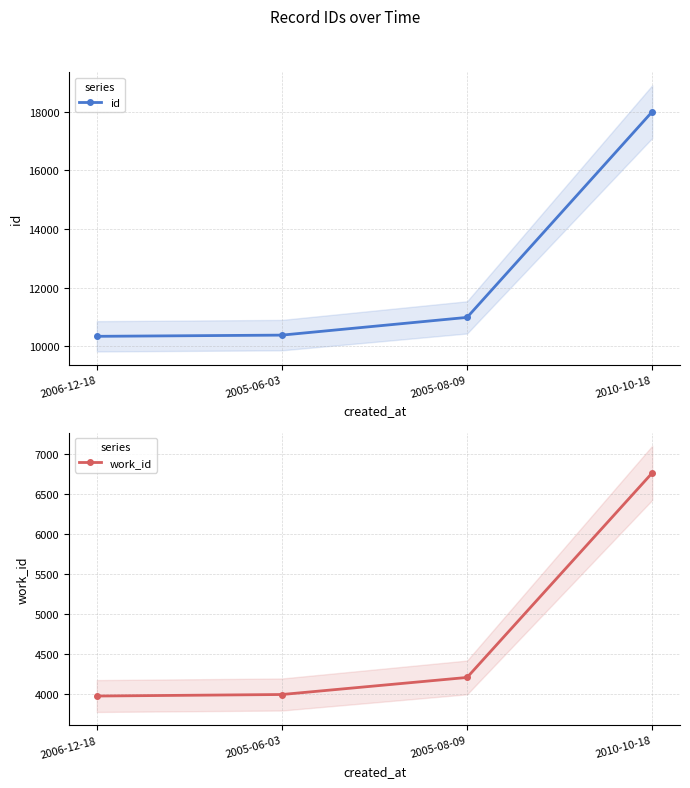

What is the maximum value shown in the chart?

18002